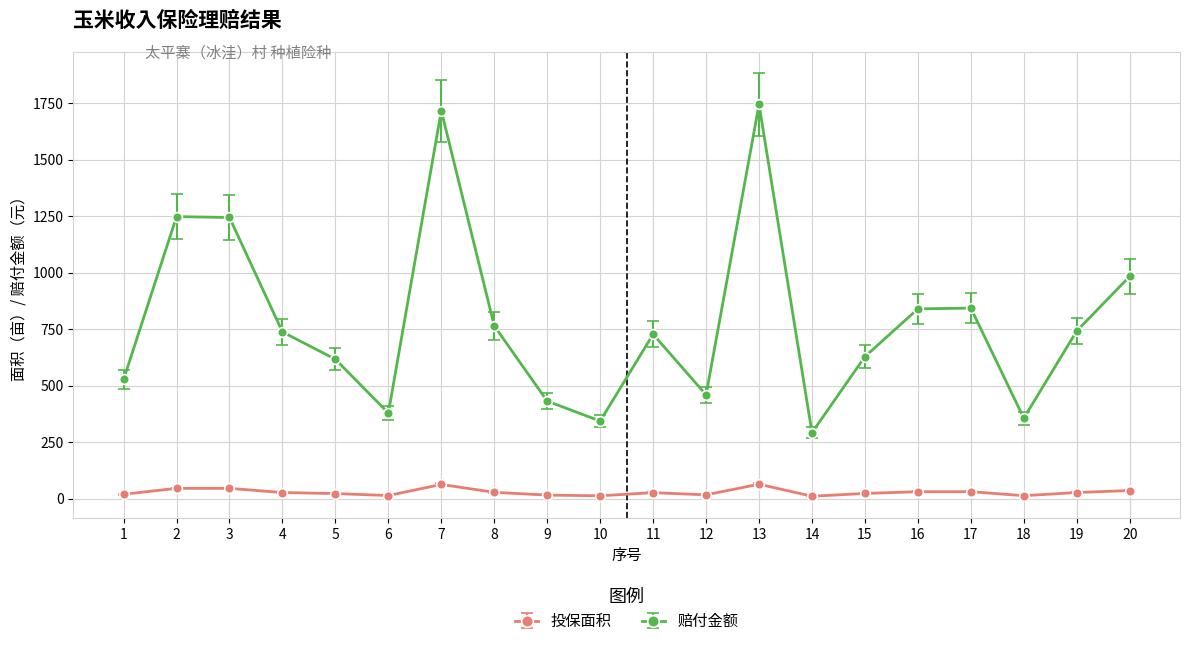

Which series has the largest total across all categories?

赔付金额